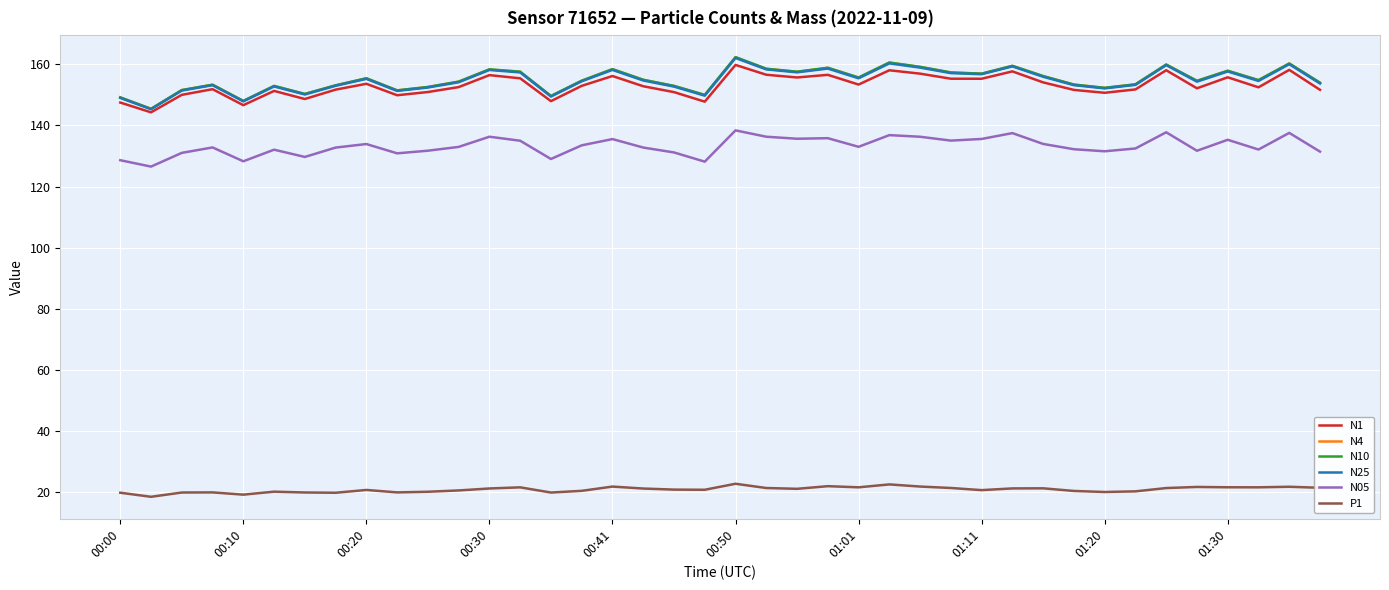

What are all the series names shown in the legend?

N1, N4, N10, N25, N05, P1